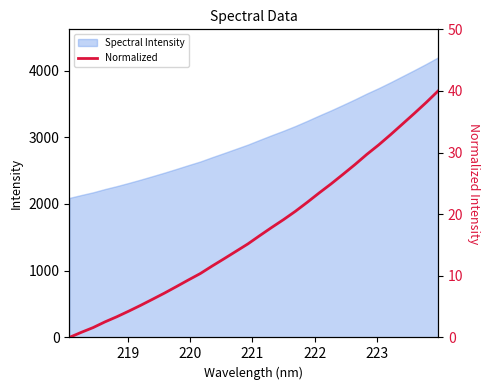

What is the minimum value for Spectral Intensity?

2090.7